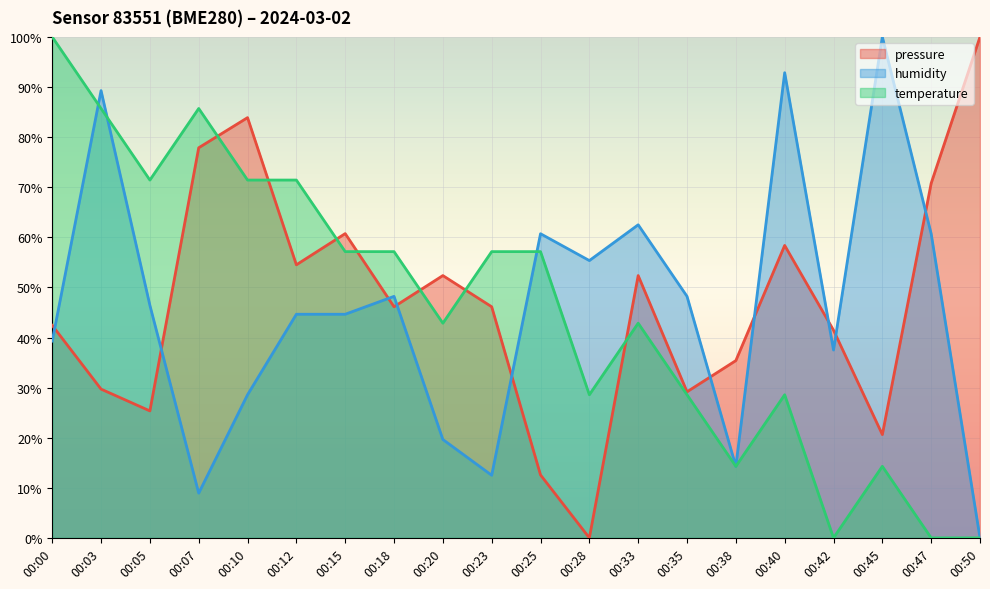

How many lines are shown in the chart?

3